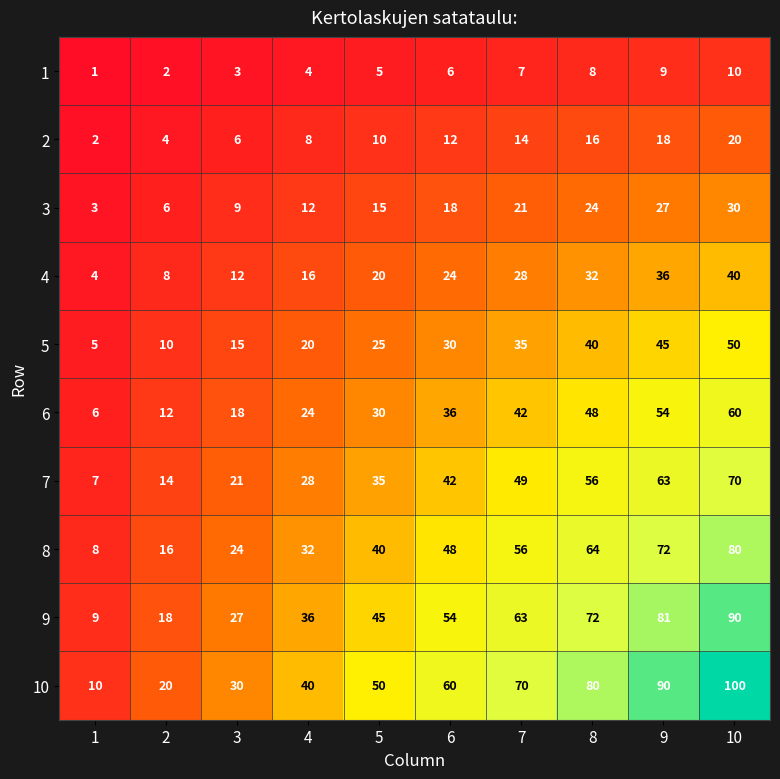

Which series has the largest total across all categories?

10